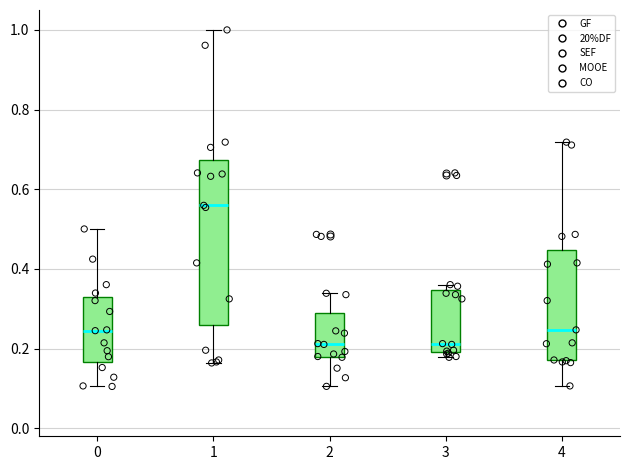

Reading left to right, read every box against the y-axis: the position of its median line, the range the box covers, and the ends of its whiskers. The values are not printed on the chart, so give them approximately, as read against the axis.

0: median 0.24, box 0.16 to 0.34, whiskers 0.10 to 0.50
1: median 0.56, box 0.26 to 0.68, whiskers 0.16 to 1.00
2: median 0.22, box 0.18 to 0.30, whiskers 0.10 to 0.34
3: median 0.22, box 0.20 to 0.34, whiskers 0.18 to 0.36
4: median 0.24, box 0.18 to 0.44, whiskers 0.10 to 0.72